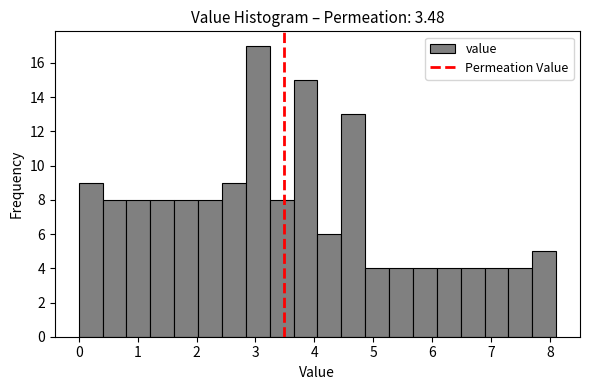

Which range on the x-axis has the tallest bar?

2.8 to 3.2